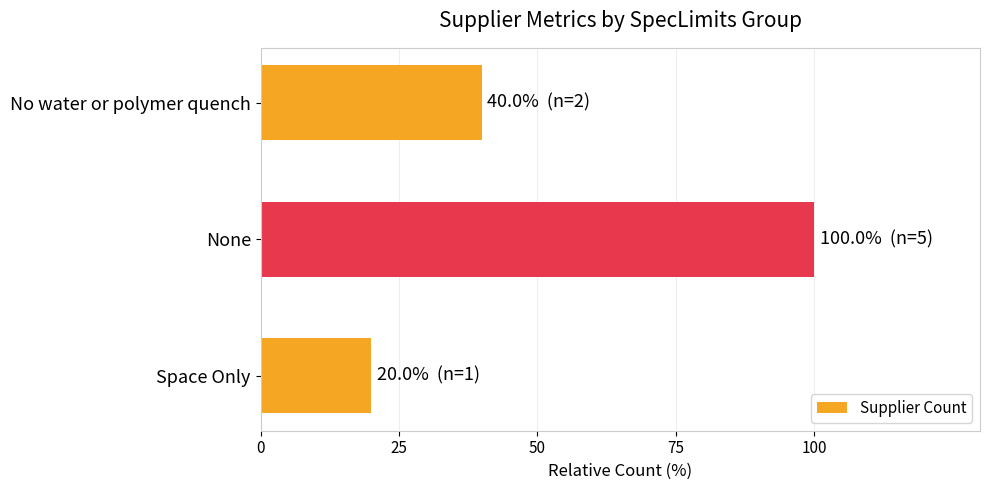

At which category does the chart reach its peak across all series?

None